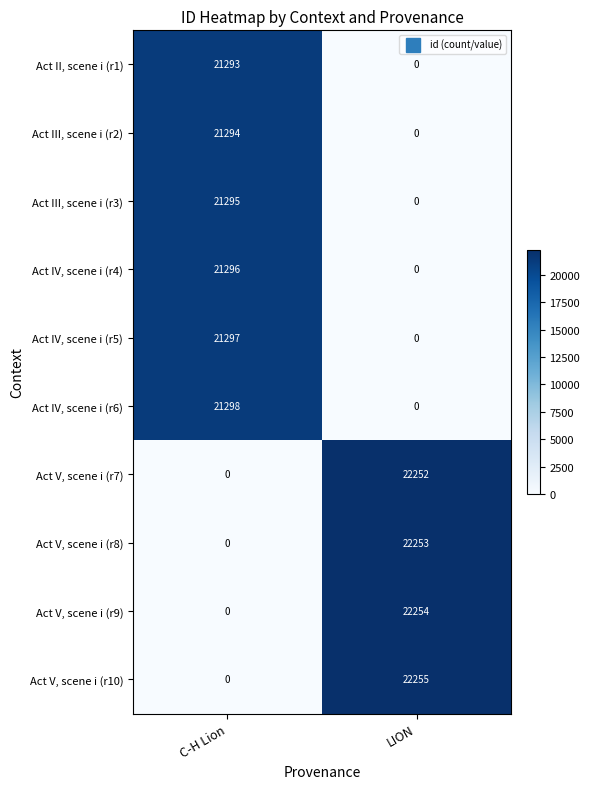

The Act IV, scene i (r4) series shows -10632 at LION. True or false?

False